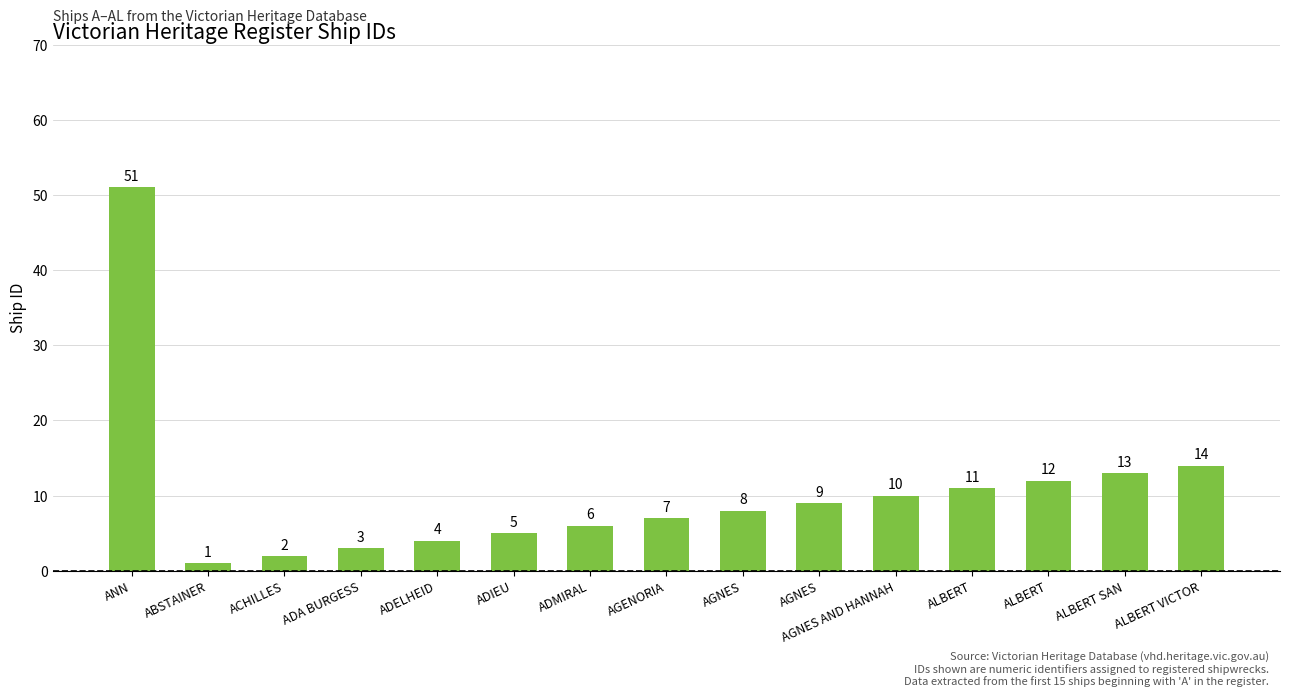

The value at ADIEU is 5. True or false?

True